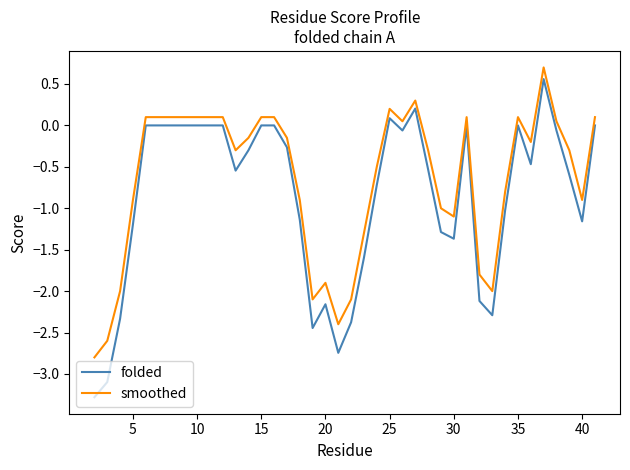

True or false: folded and smoothed cross at least once.

False